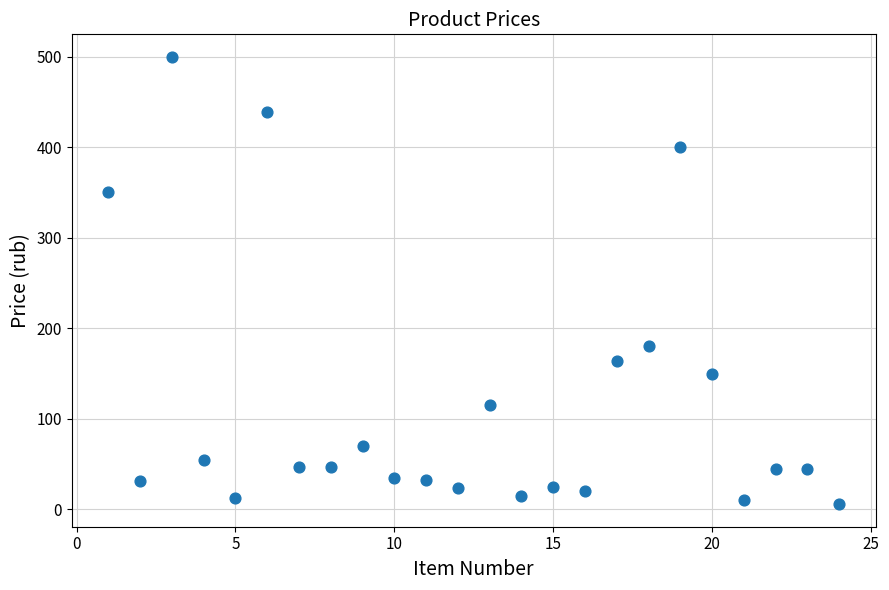

What Y value in the scatter plot is closest to 252?

180.0